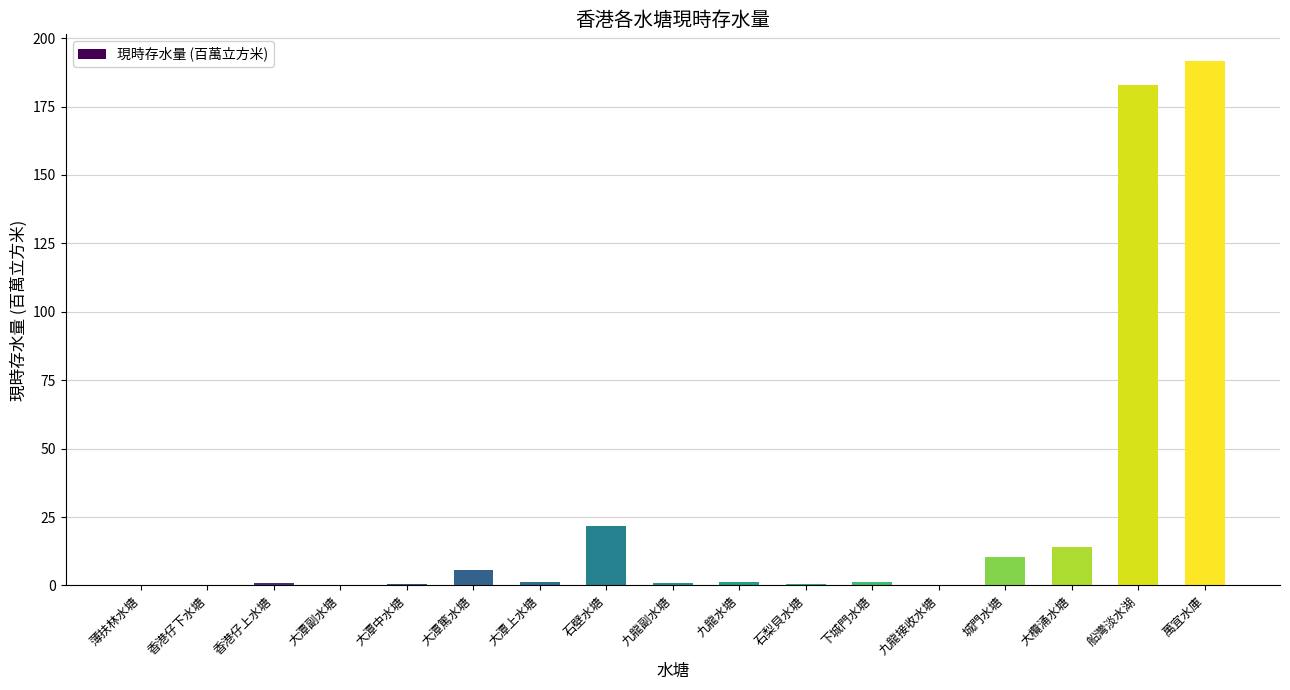

What is the maximum value shown in the chart?

191.8